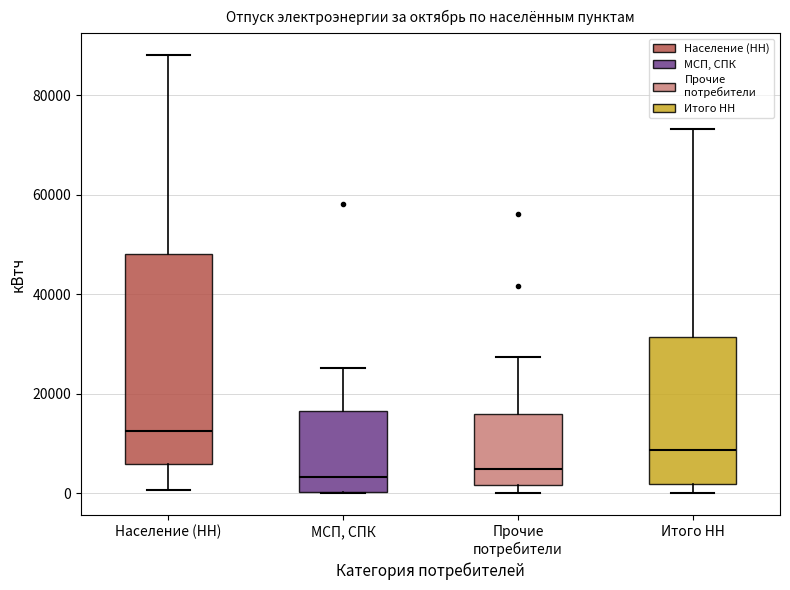

Which box is the tallest, from its lower edge to its upper edge?

Население (НН)